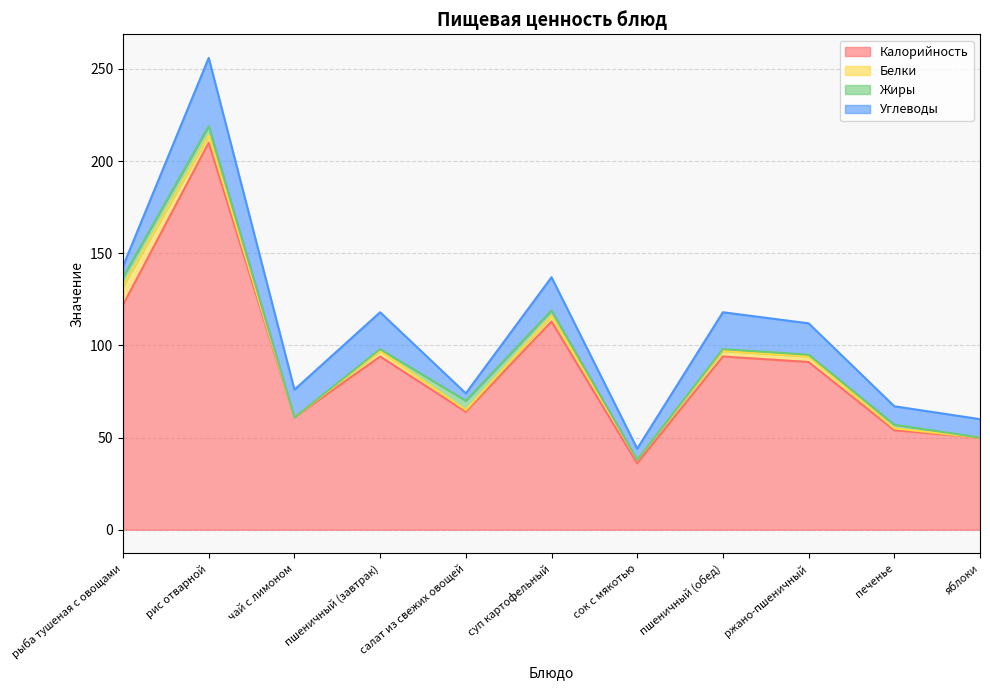

The Белки series shows 3 at суп картофельный. True or false?

True